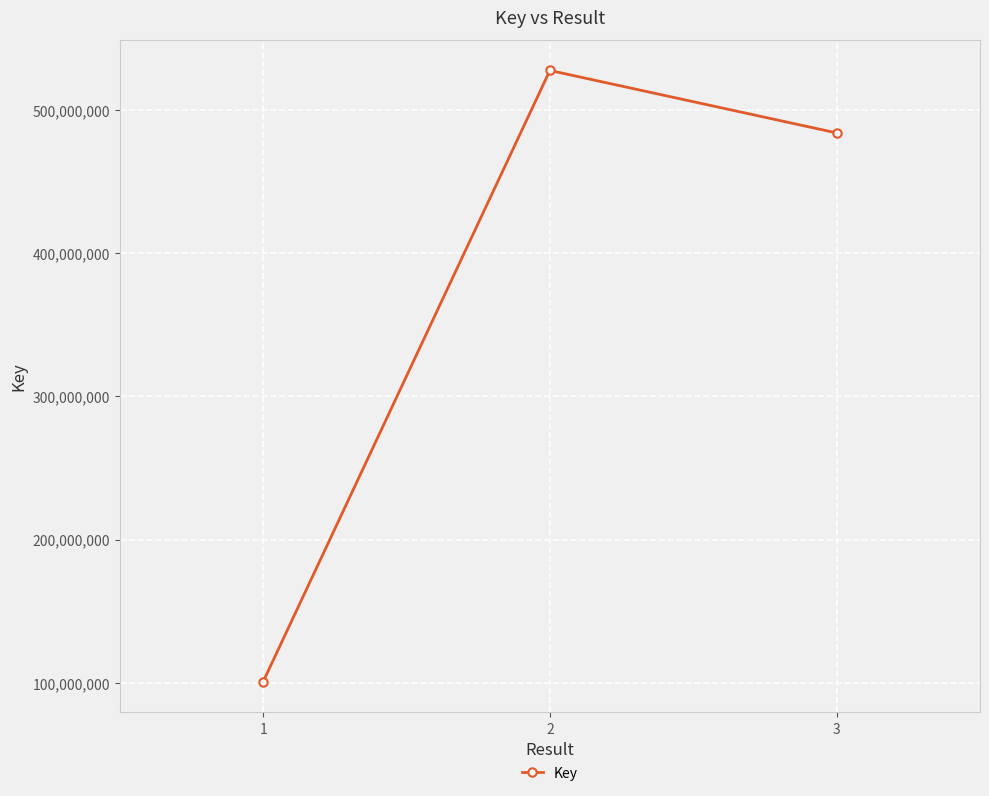

What is the difference between the maximum and second lowest values?

43582338